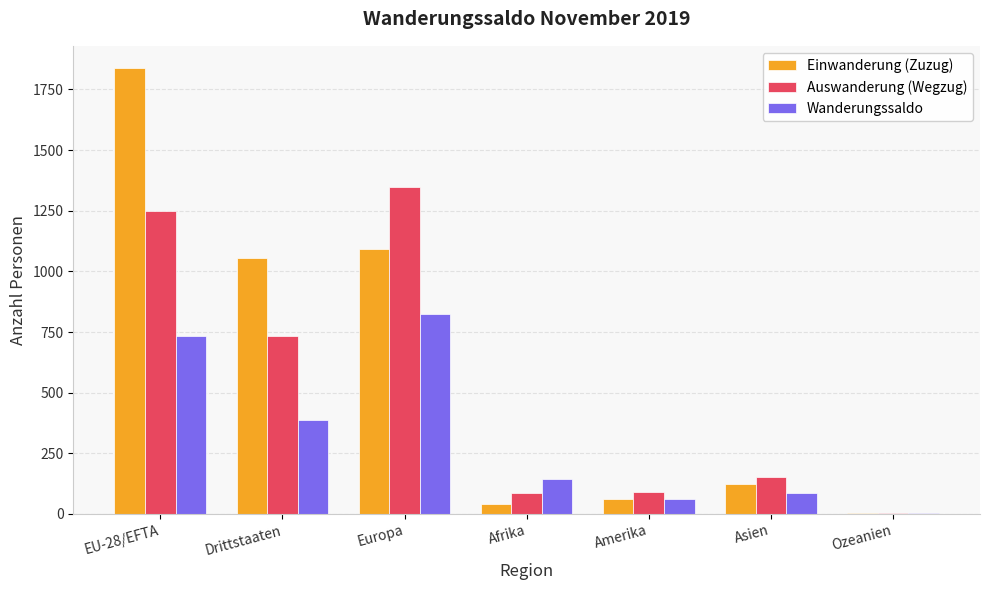

What is the total value across all series at Amerika?

212